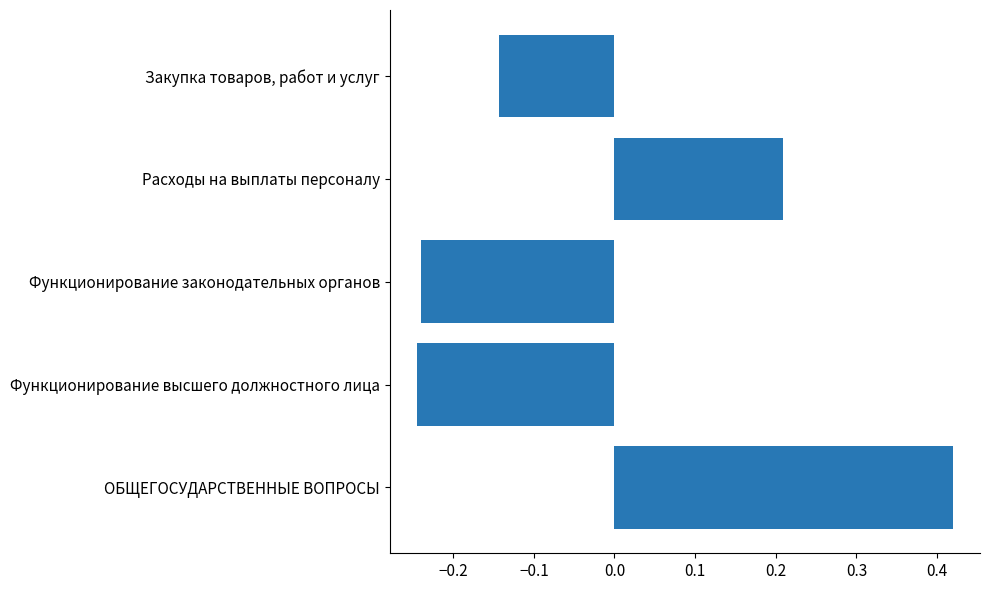

How many values are above zero?

2